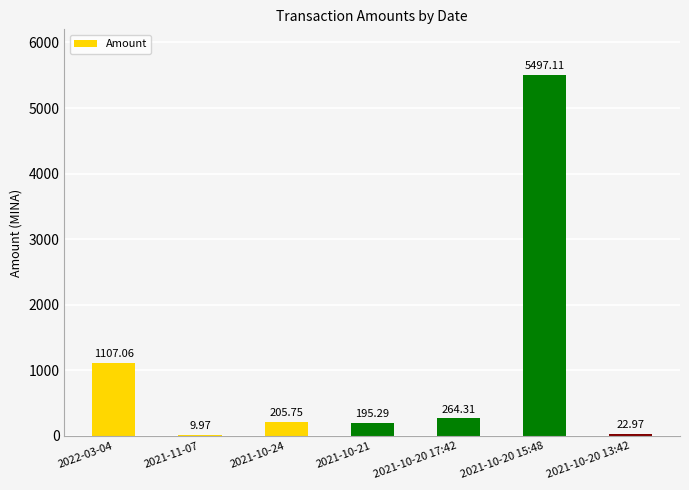

Where does the data first go above 205?

2022-03-04